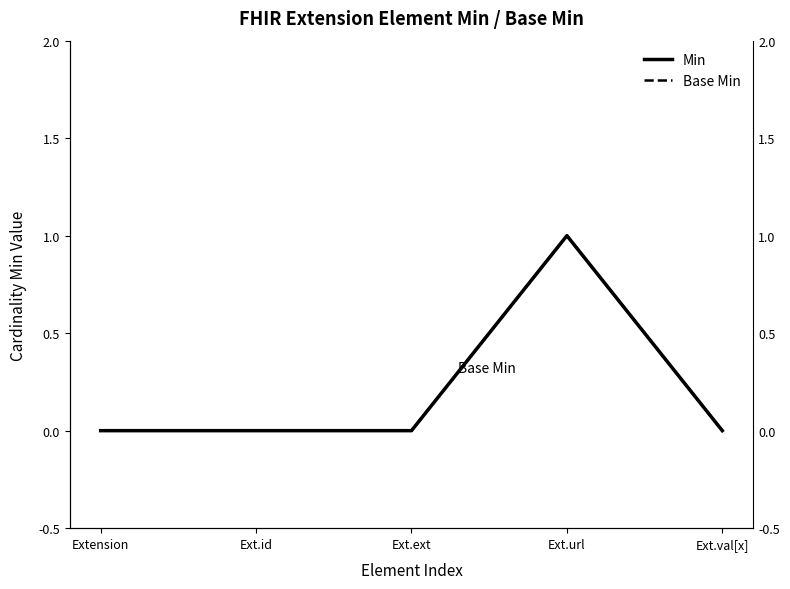

What position from the right is Ext.id?

4